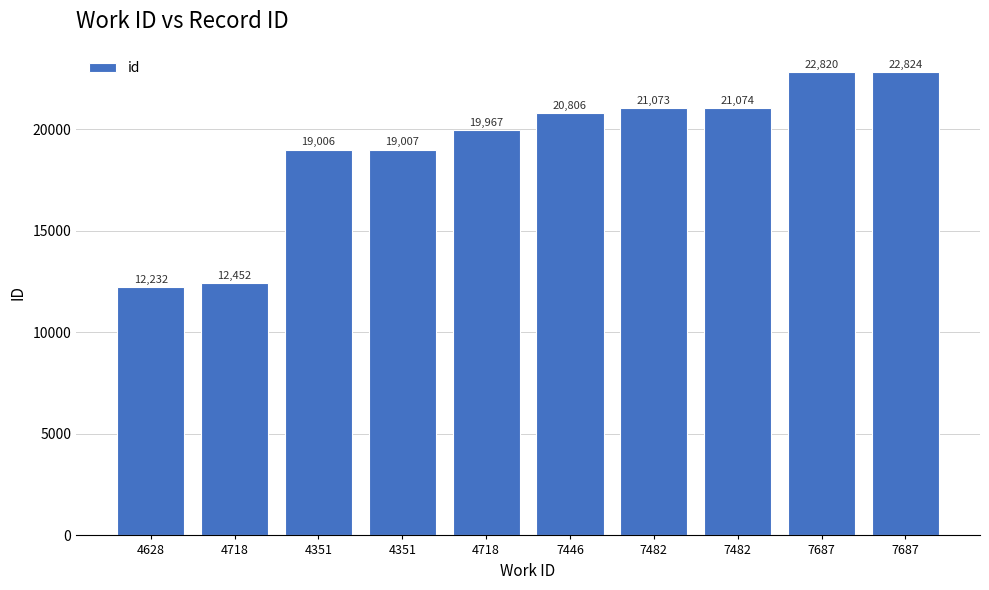

How many bars are there in total?

10